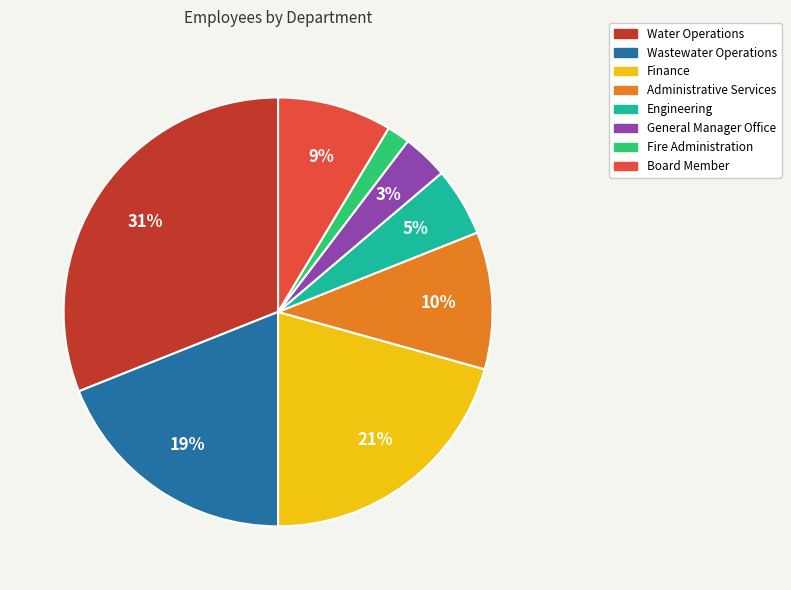

Count the number of slices in the pie.

8